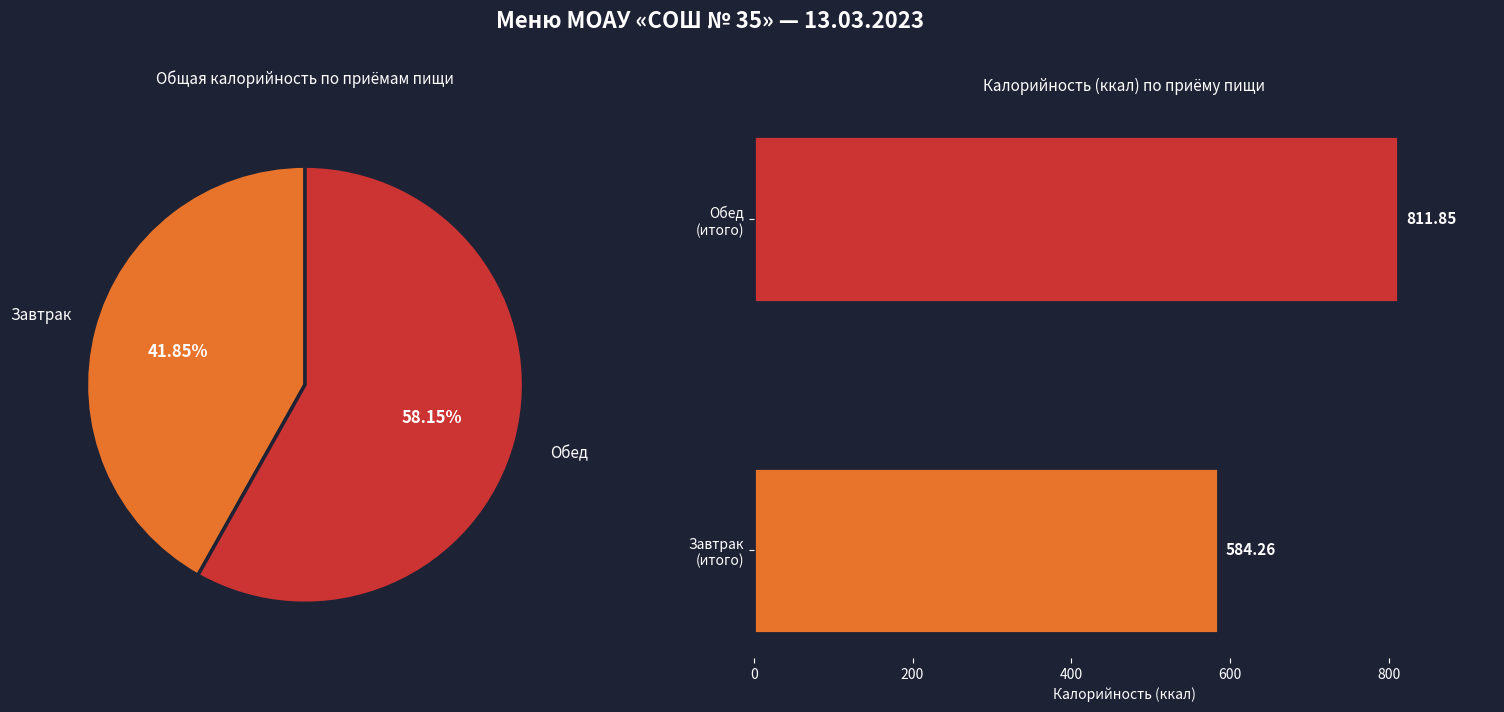

What percentage is the Завтрак slice, to the nearest percent?

42%